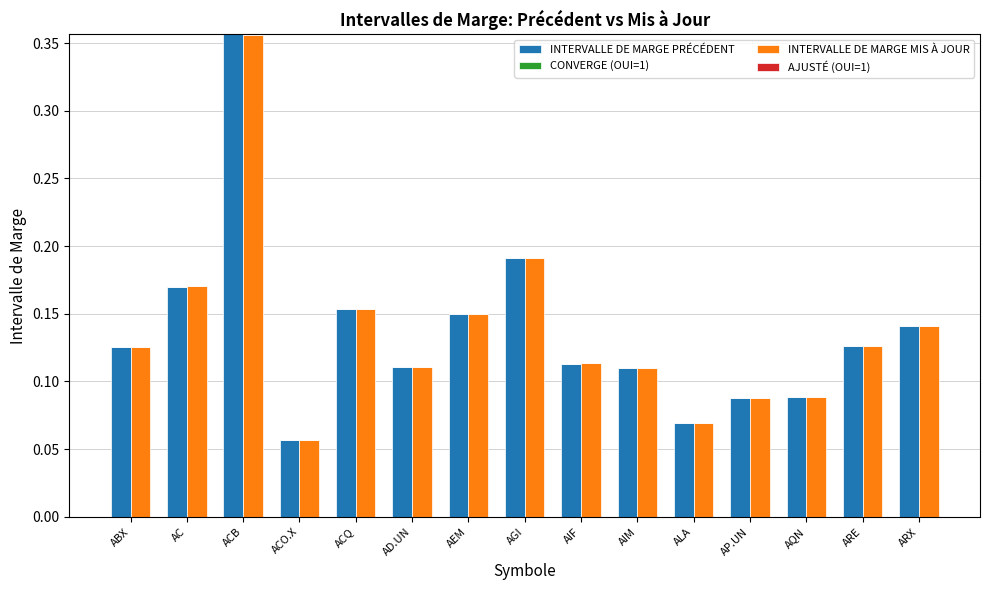

Which series has the widest spread of values?

INTERVALLE DE MARGE PRÉCÉDENT